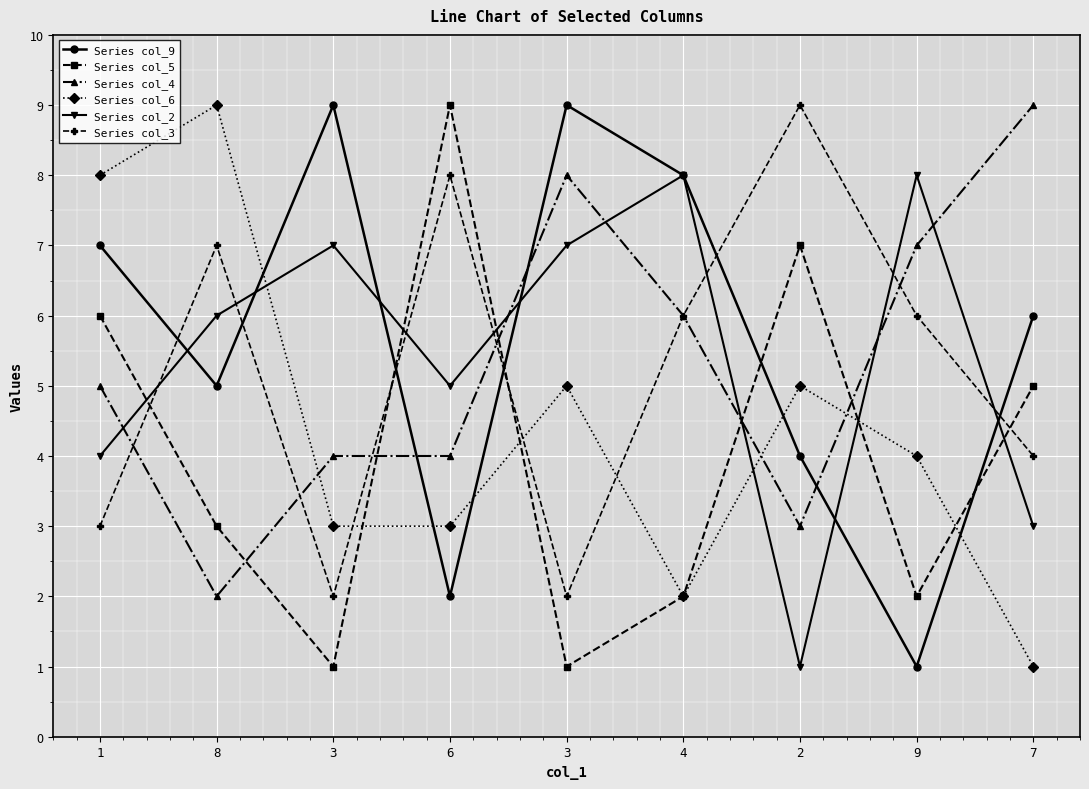

How many data points does each series have?

9